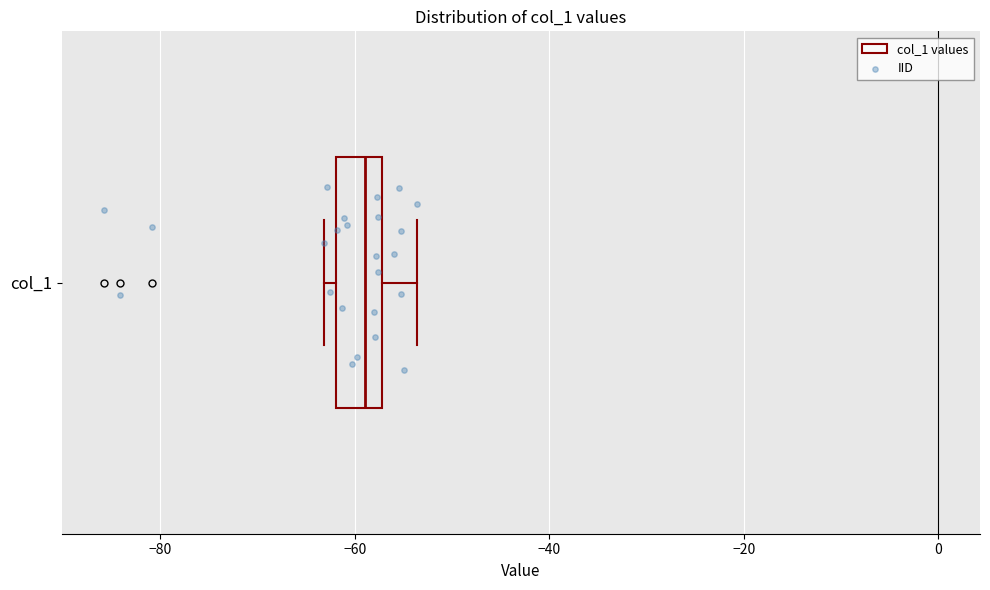

Read this box plot against the x-axis: the position of the median line, the range covered by the box, and the ends of both whiskers. The values are not printed on the chart, so give them approximately, as read against the axis.

median -58 (inside the box), box -62 to -58, whiskers -64 to -54